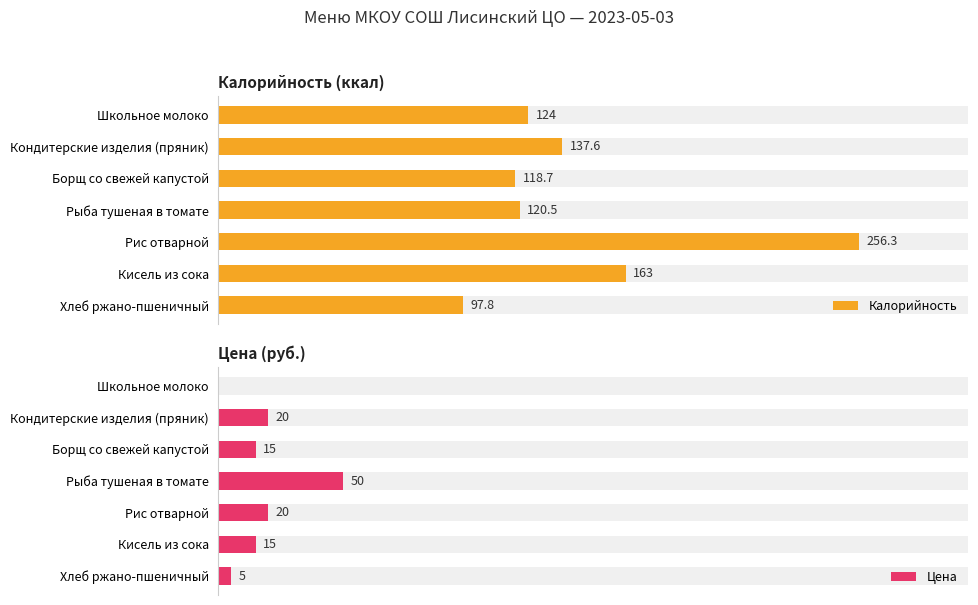

Rank the series at Кисель из сока from lowest to highest value.

Цена, Калорийность